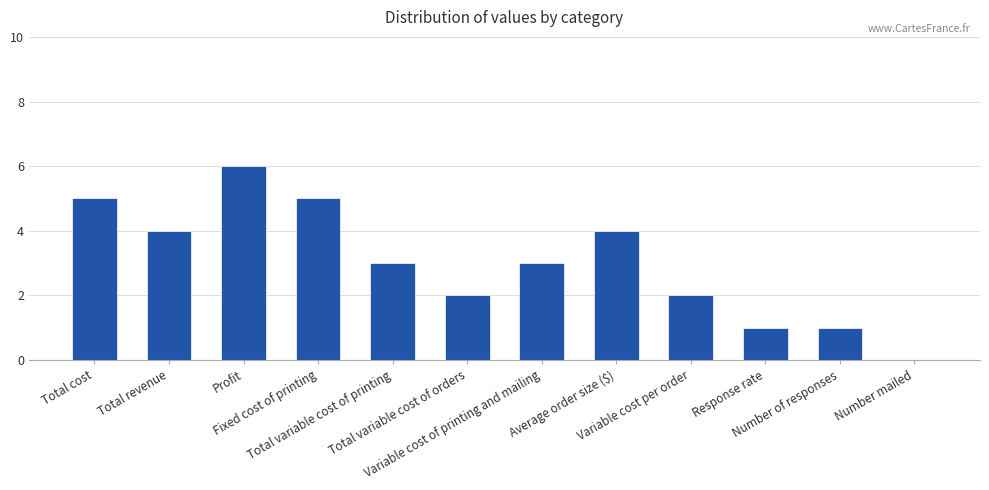

How many series are shown in this chart?

1